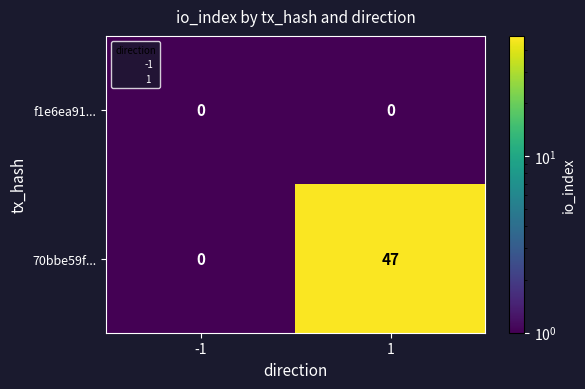

List the series in order of their peak value, highest first.

70bbe59f..., f1e6ea91...